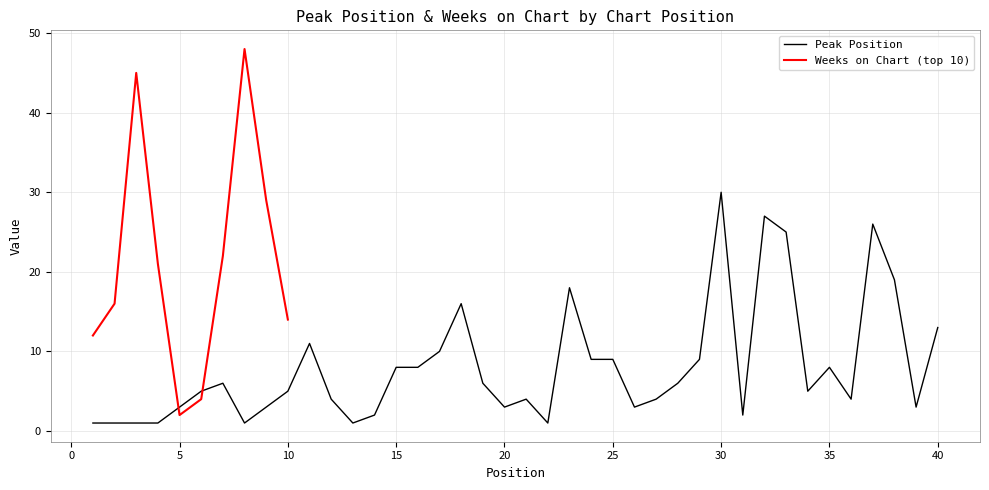

Which has a higher value, 6 or 12?

6